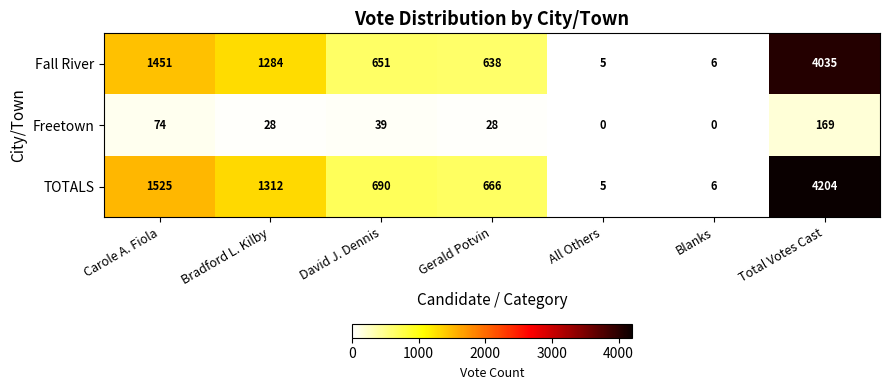

Which series has the largest total across all categories?

TOTALS